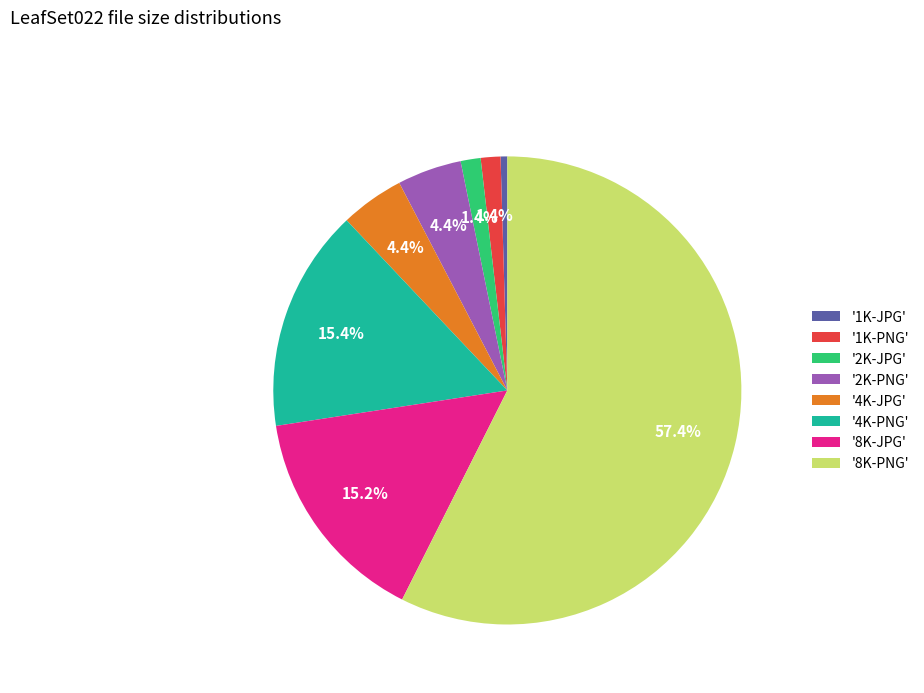

What is the smallest slice in the pie chart?

'1K-JPG'